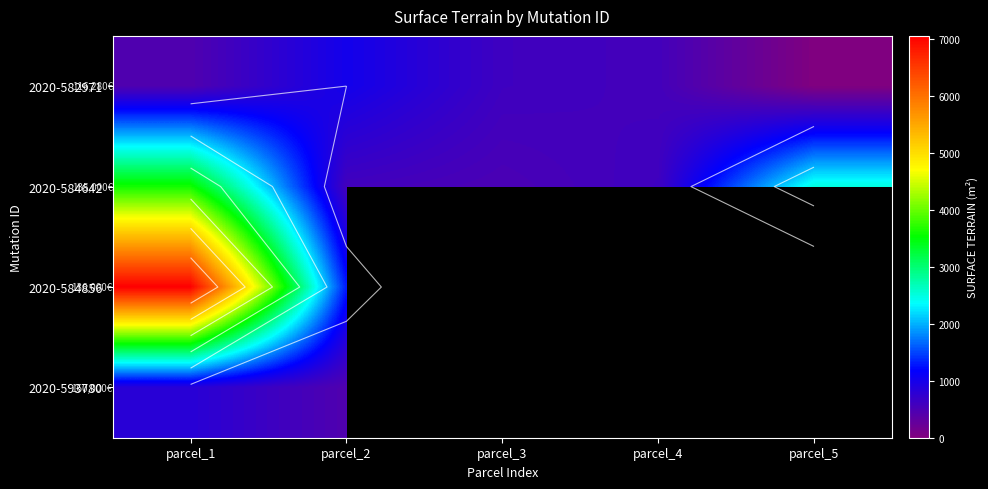

At which category is the sum across all series the highest?

parcel_1